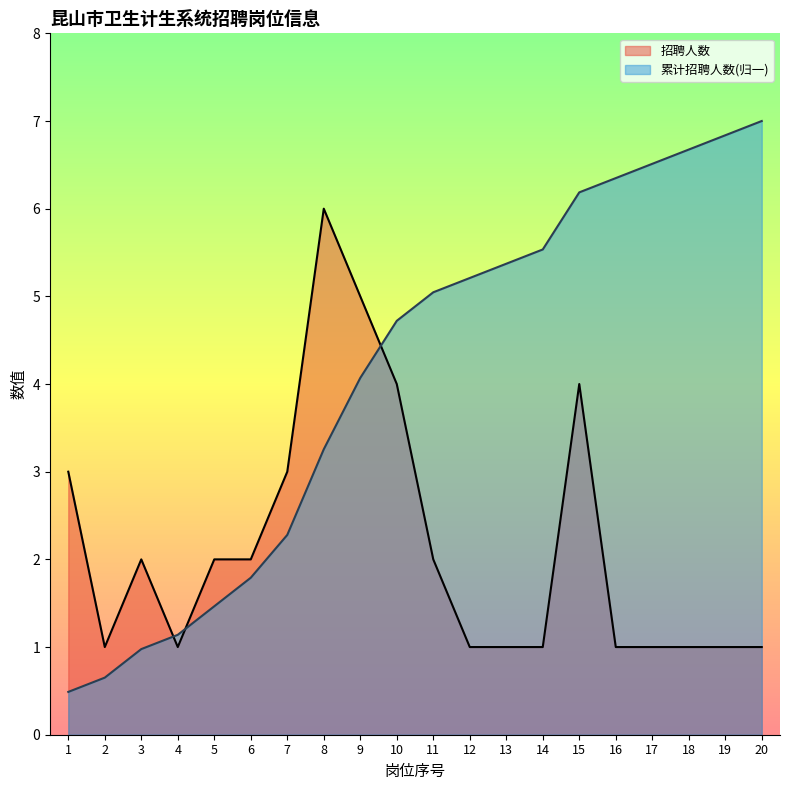

Reading right to left, what are all the values shown in this chart?

20=1	19=1	18=1	17=1	16=1	15=4	14=1	13=1	12=1	11=2	10=4	9=5	8=6	7=3	6=2	5=2	4=1	3=2	2=1	1=3